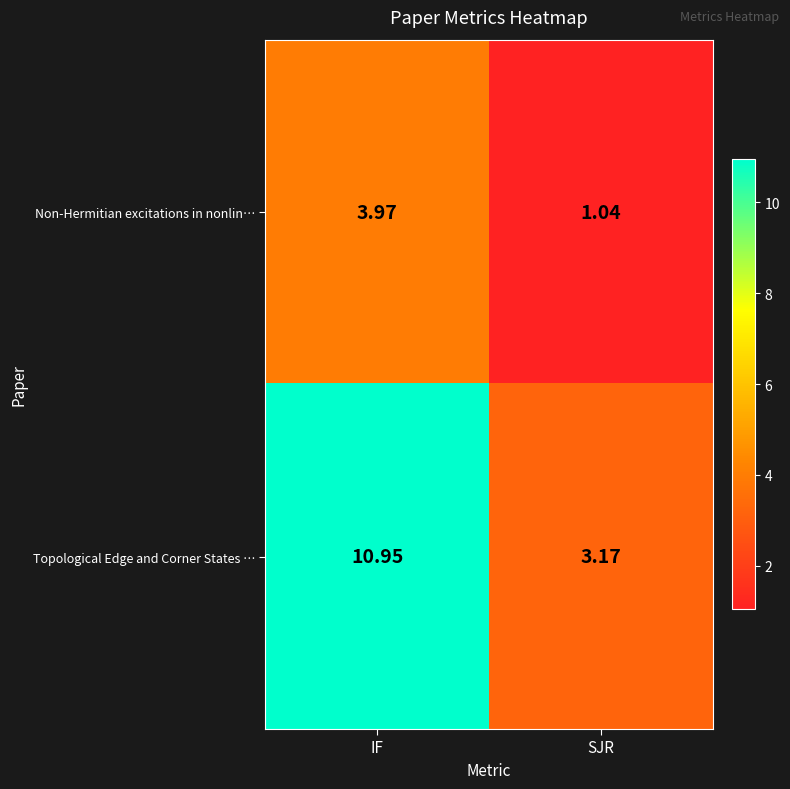

Rank the series by their maximum value, from lowest to highest.

Non-Hermitian excitations in nonlin…, Topological Edge and Corner States …